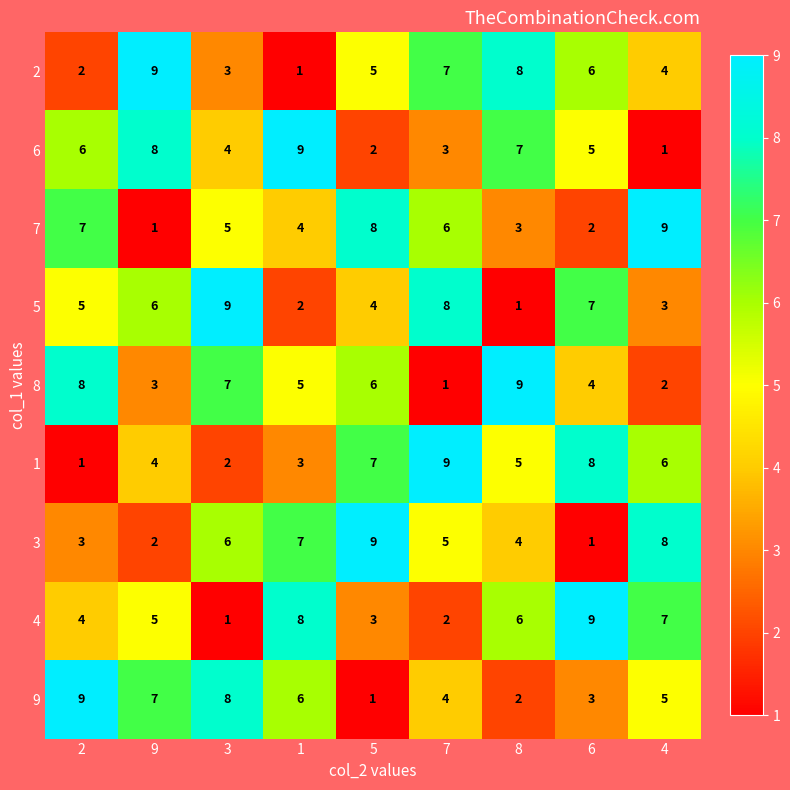

List the labels in order of 6 value, largest first.

1, 9, 8, 2, 6, 3, 7, 5, 4